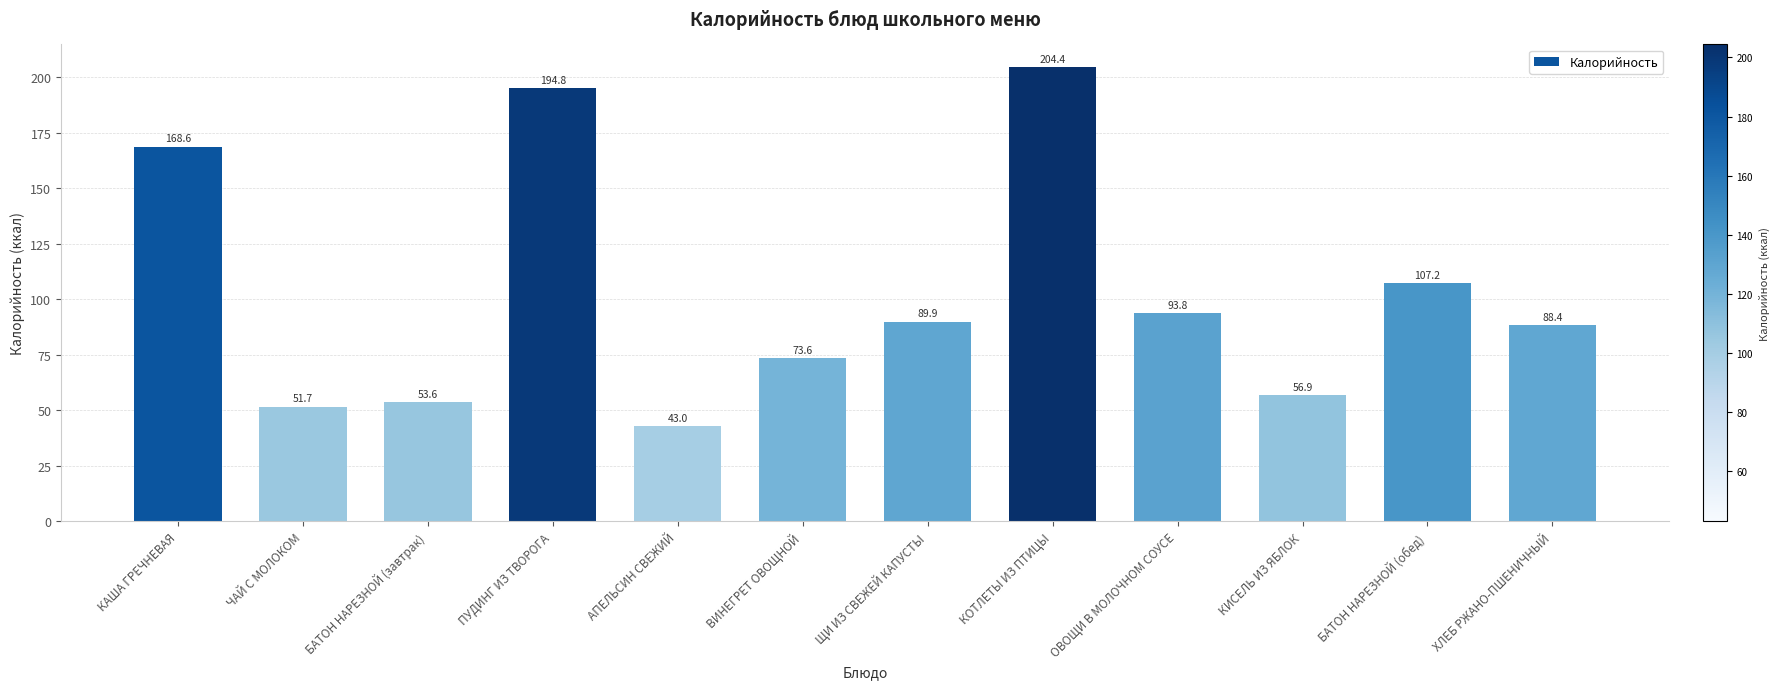

At which label is the value closest to 123?

БАТОН НАРЕЗНОЙ (обед)